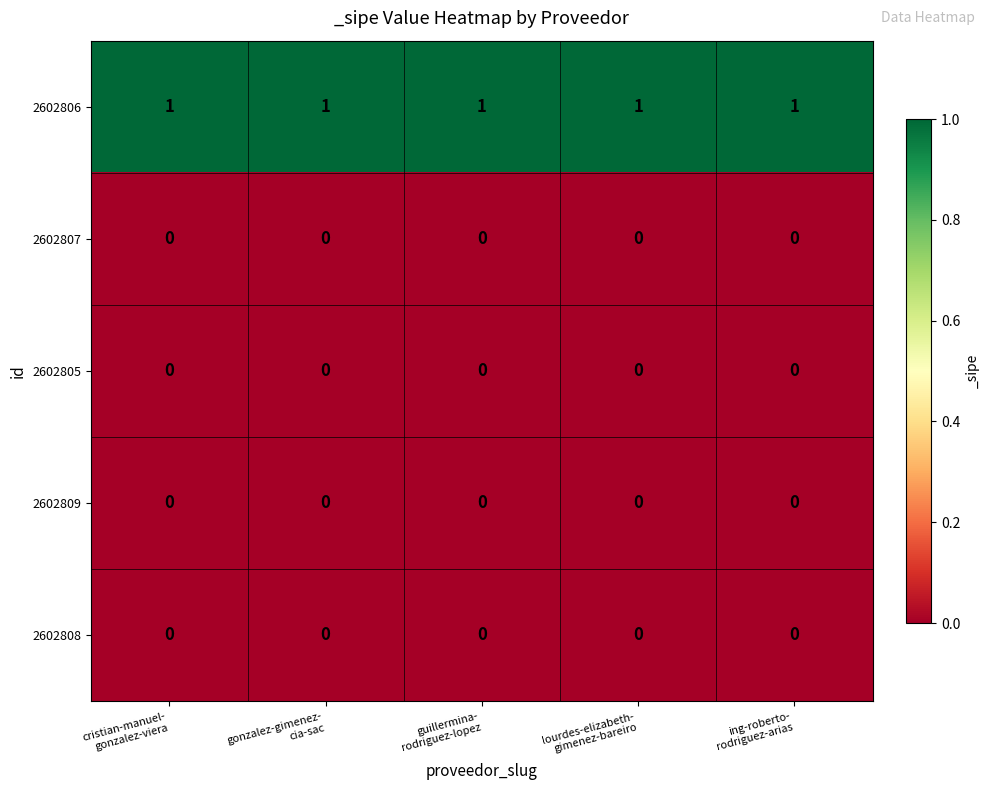

Which series has the largest total across all categories?

2602806